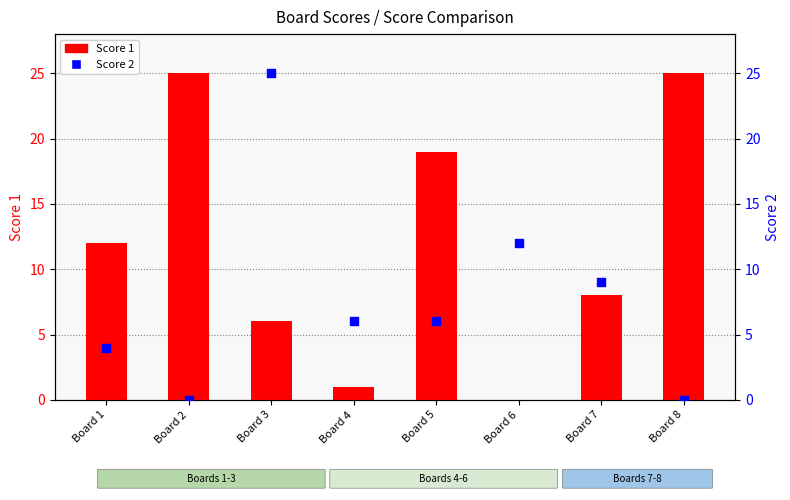

At how many categories does at least one series exceed 15?

4